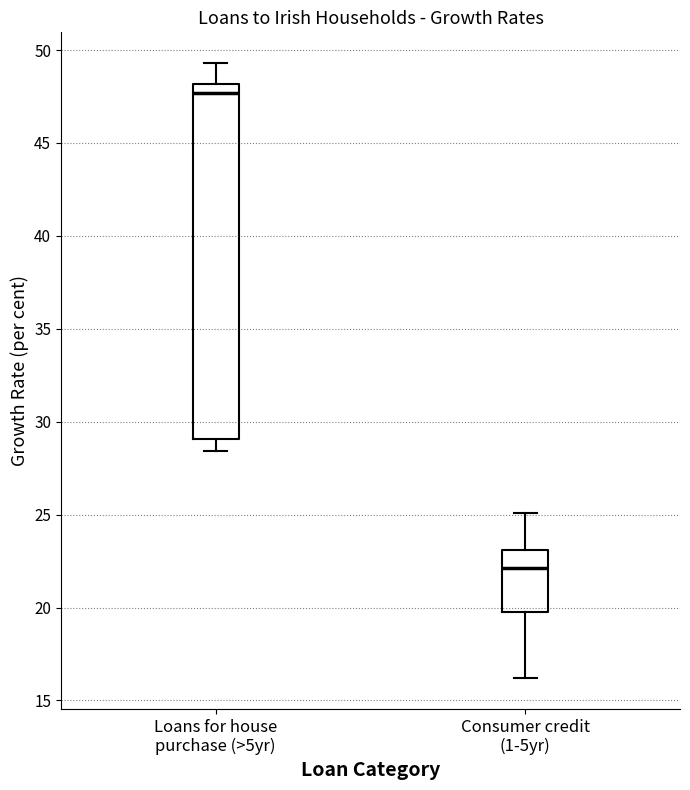

Where does the upper whisker of the box for Consumer credit (1-5yr) end on the y-axis? The values are not printed on the chart, so give them approximately, as read against the axis.

25.0